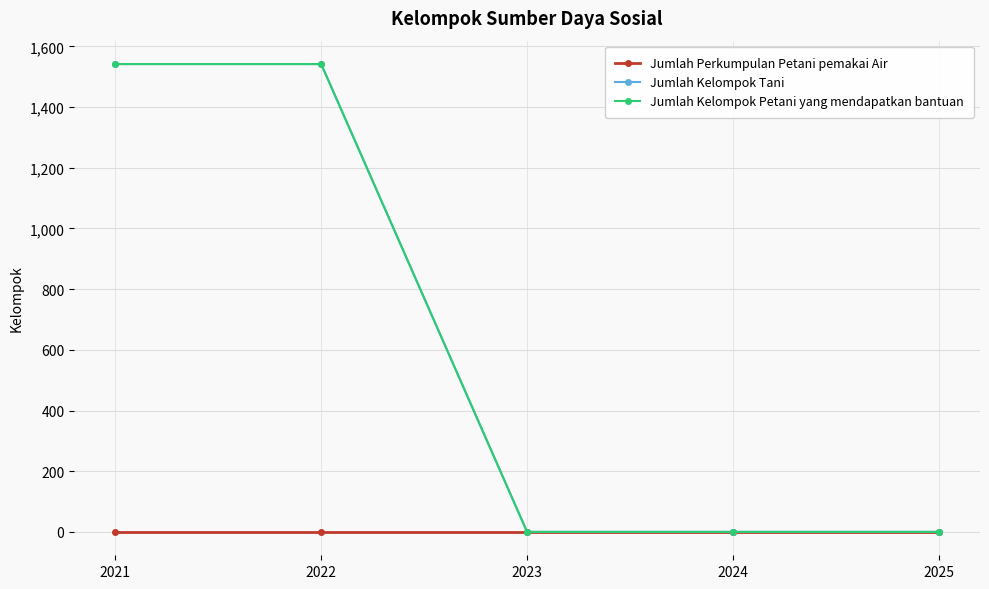

Is the value of Jumlah Kelompok Petani yang mendapatkan bantuan at 2022 greater than the value of Jumlah Kelompok Tani at 2021?

No